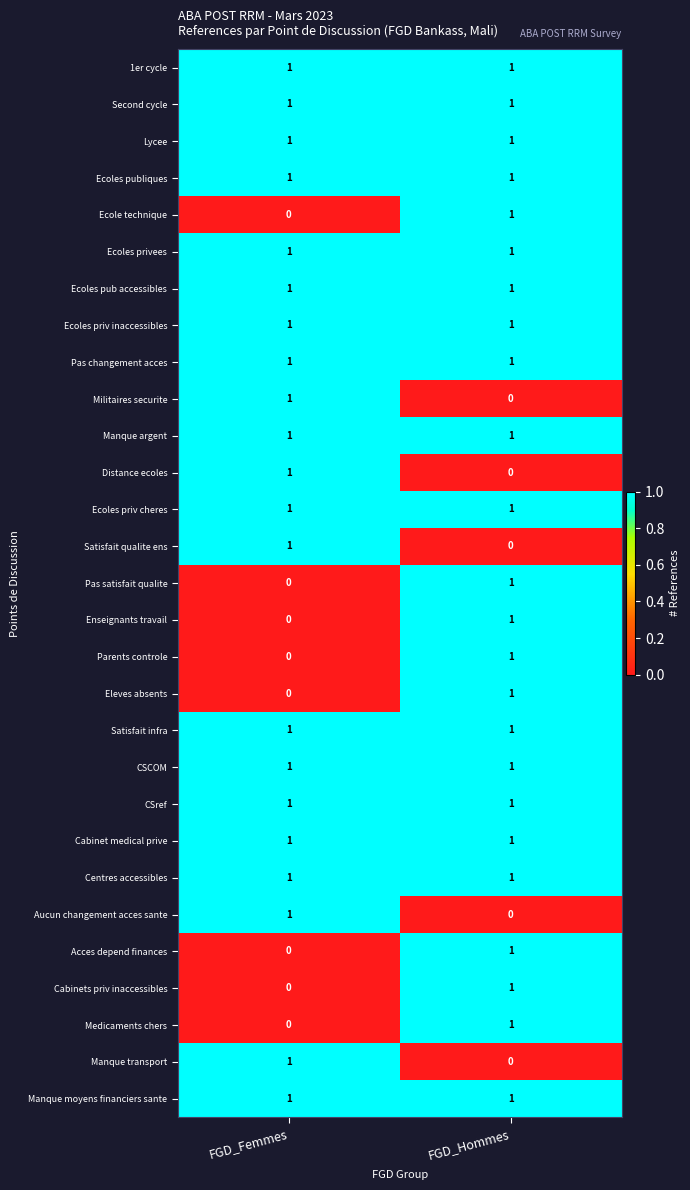

What is the spread (max minus min) of values at FGD_Hommes?

1